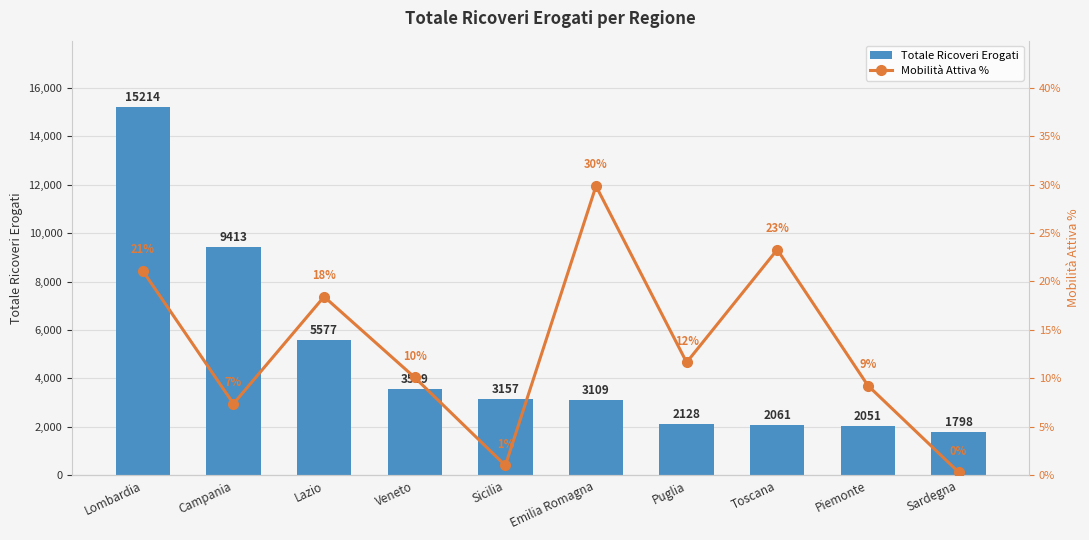

True or false: Totale Ricoveri Erogati has a value of 1798.0 at Sardegna.

True